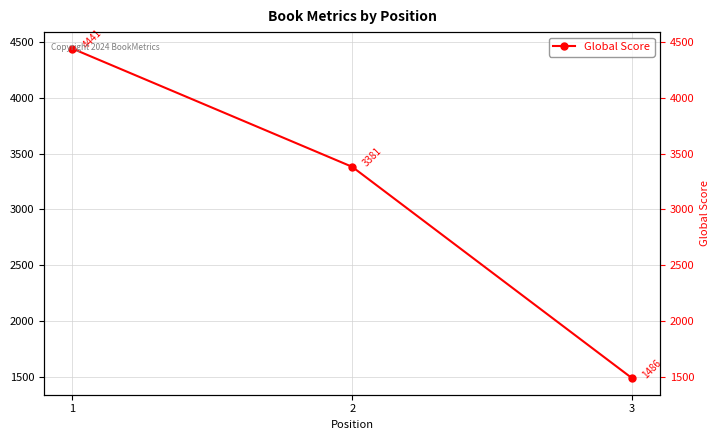

At which label does the data first exceed 3381?

1